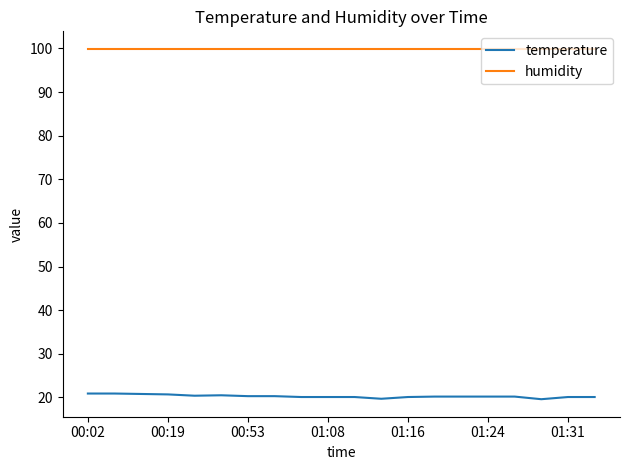

List the series in order of their peak value, highest first.

humidity, temperature